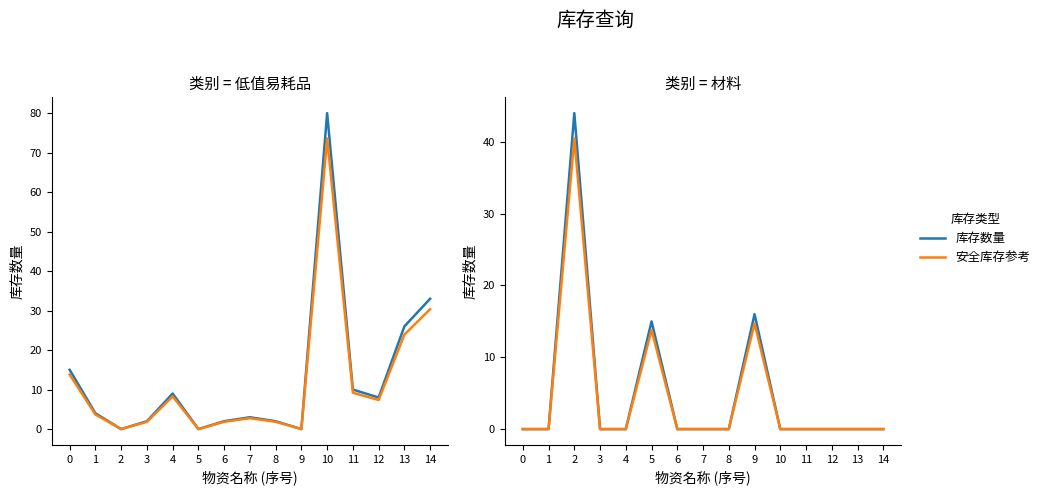

How many categories are shown in the chart?

15